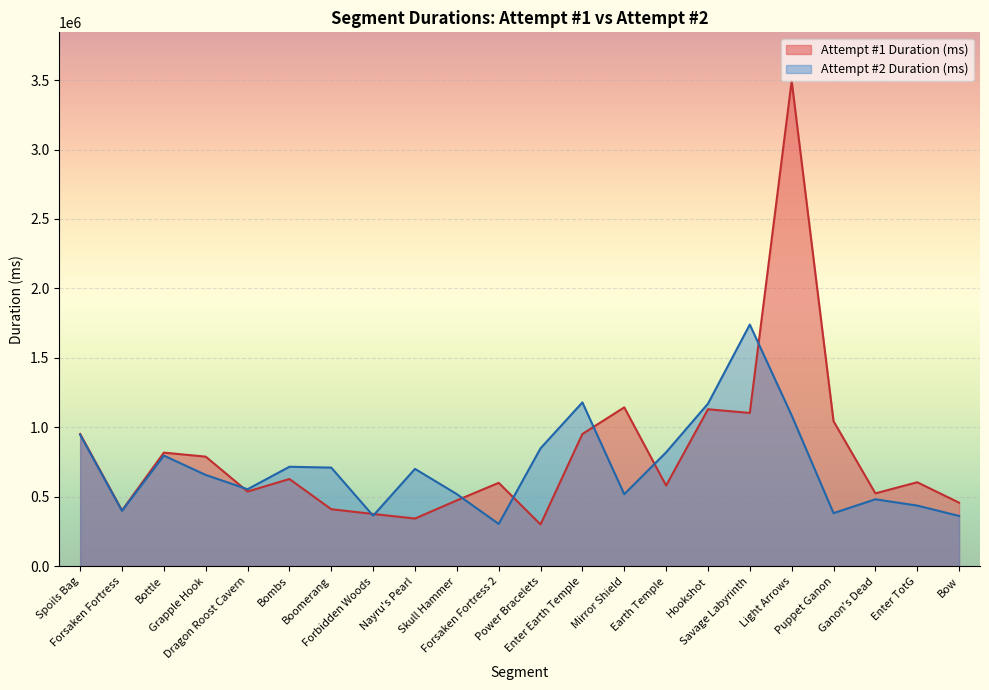

How many data points does each series have?

22